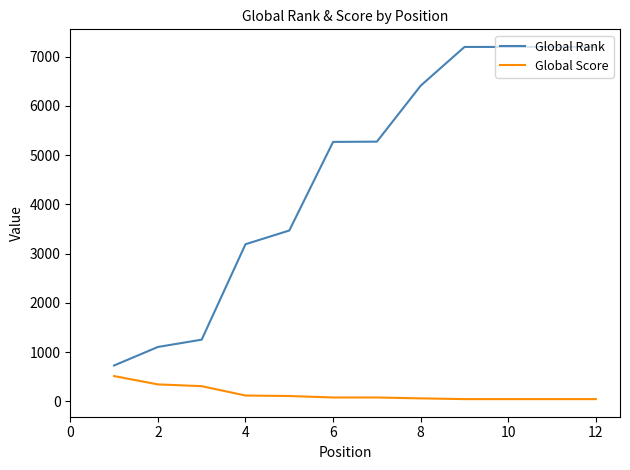

What is the minimum value for Global Rank?

728